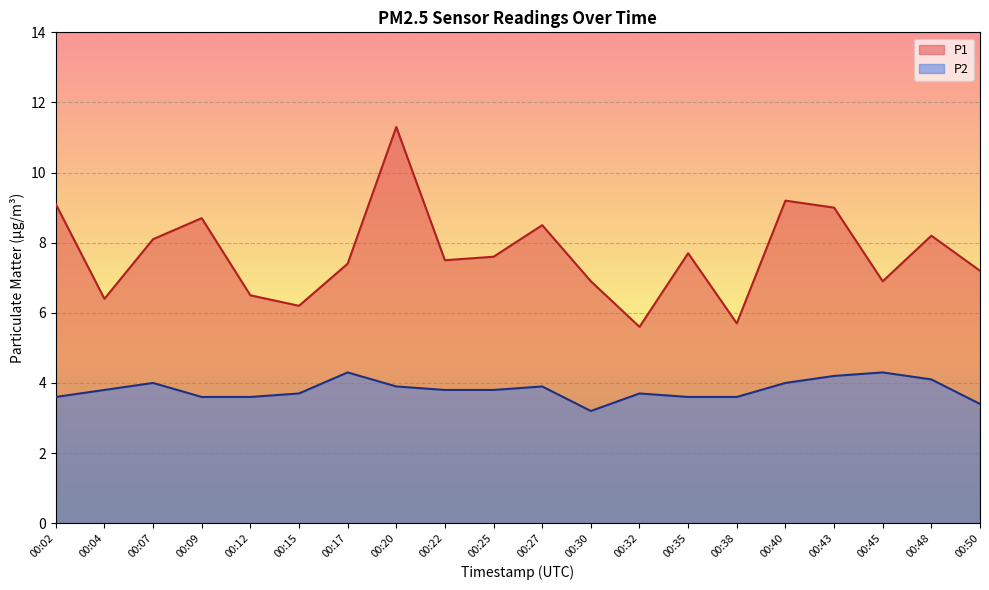

What is the spread (max minus min) of values at 00:20?

7.4